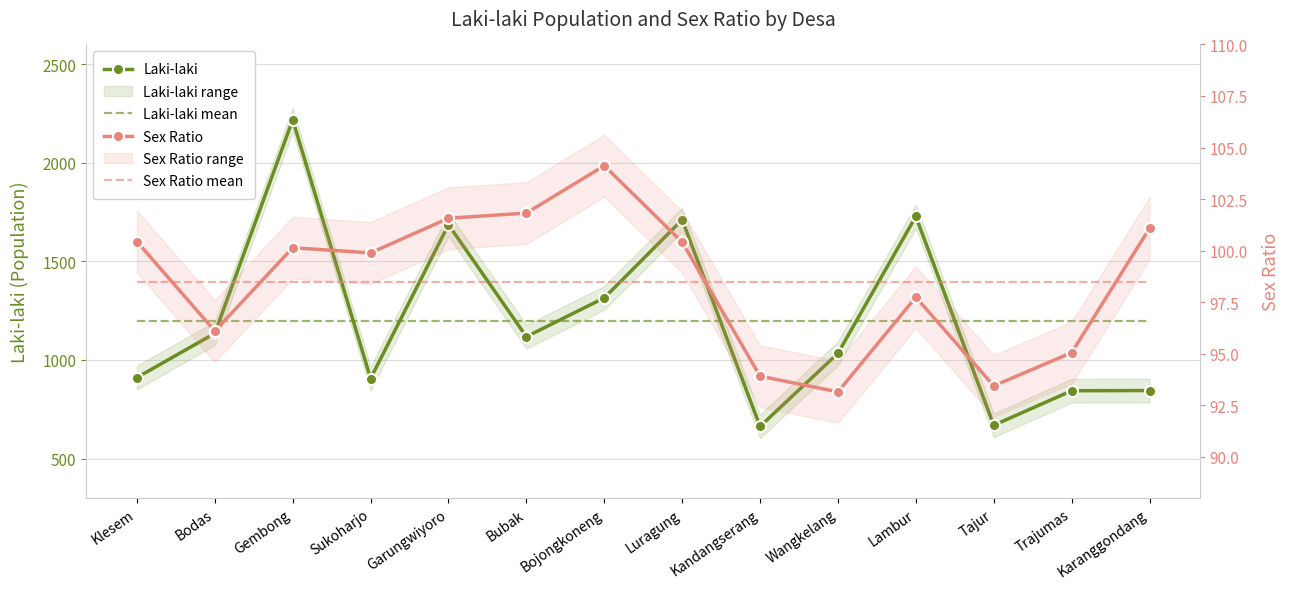

Is the value of Laki-laki at Tajur greater than the value of Sex Ratio at Klesem?

Yes